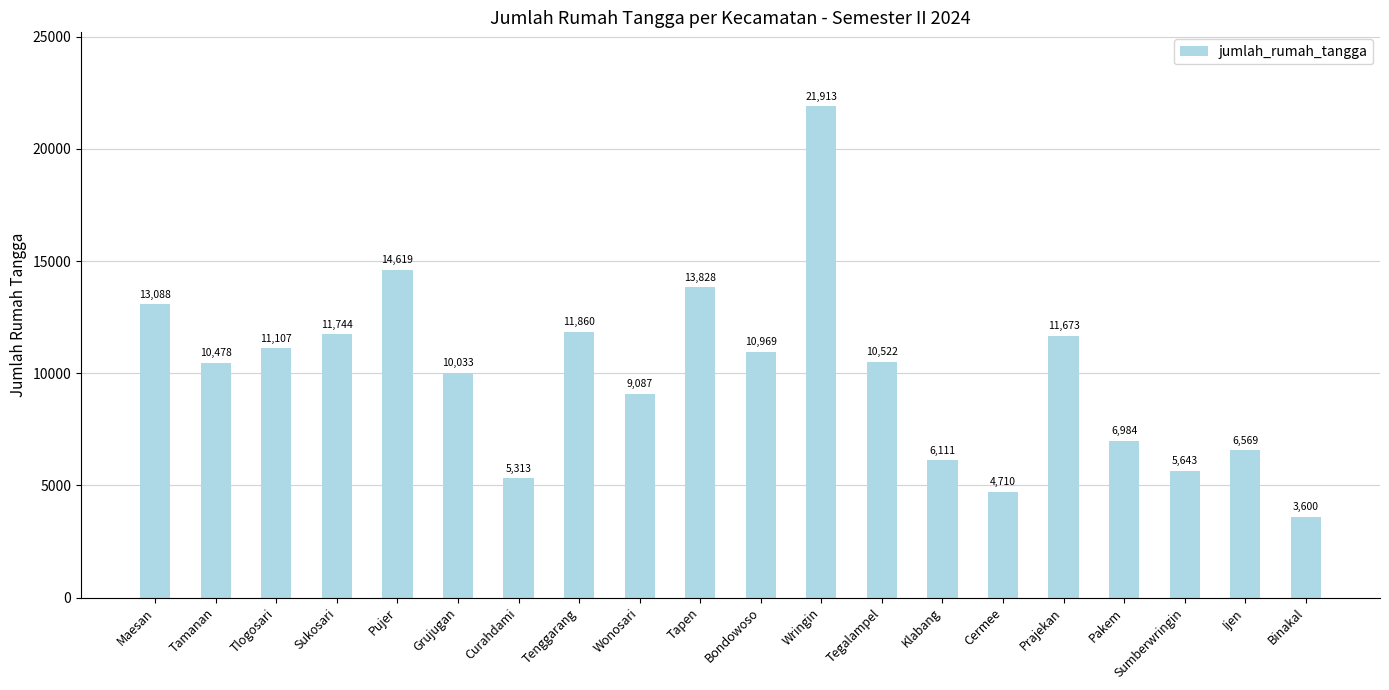

True or false: the data shows 3938 at Tamanan.

False